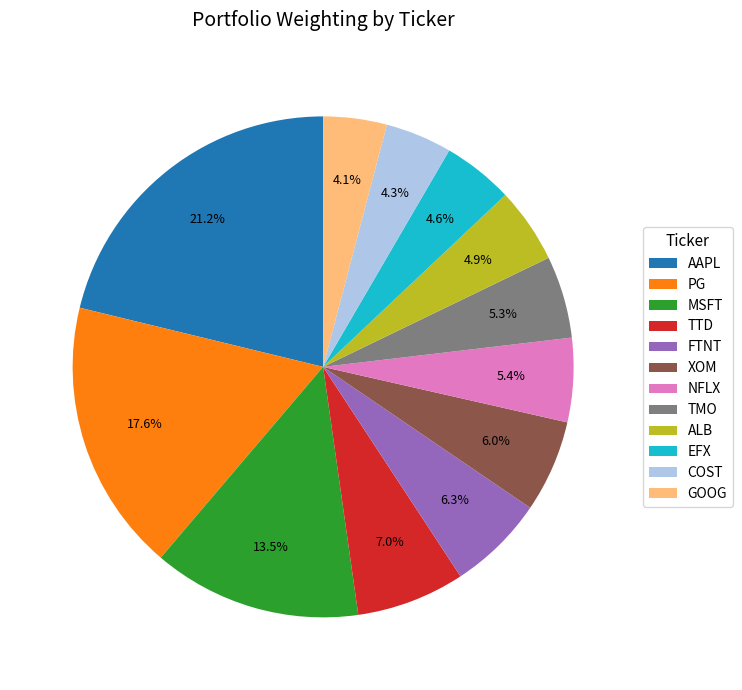

Which slice is the largest?

AAPL